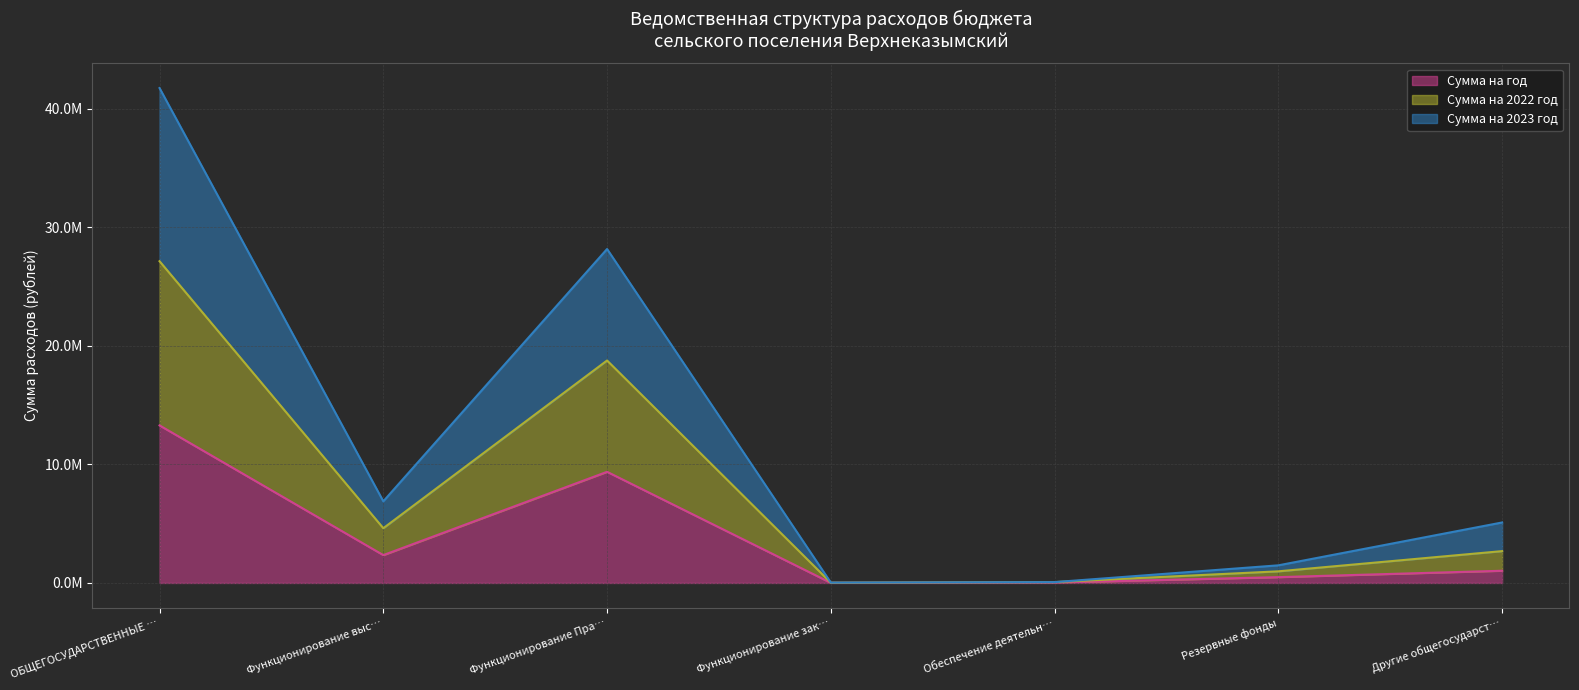

How many data points in Сумма на 2023 год are above 2684833?

4